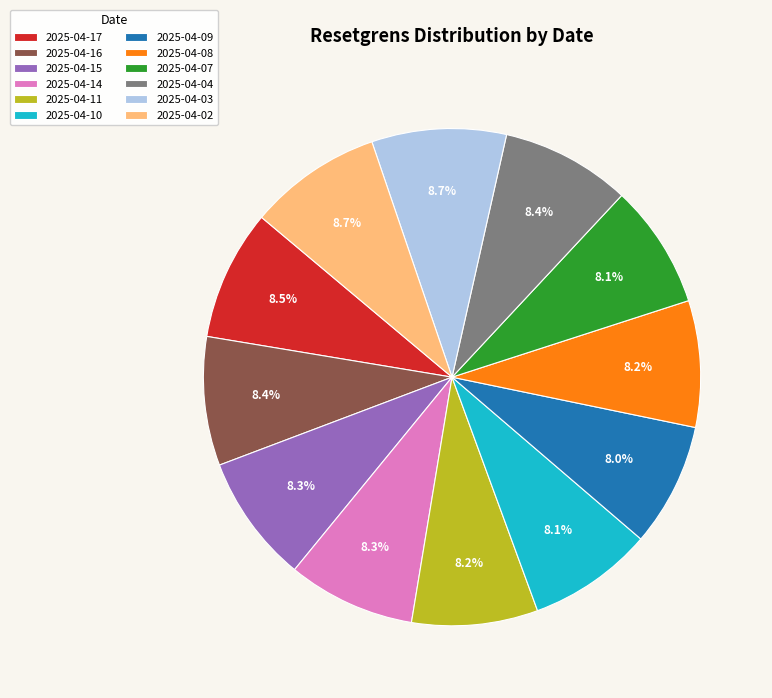

Does any single category account for the majority?

No